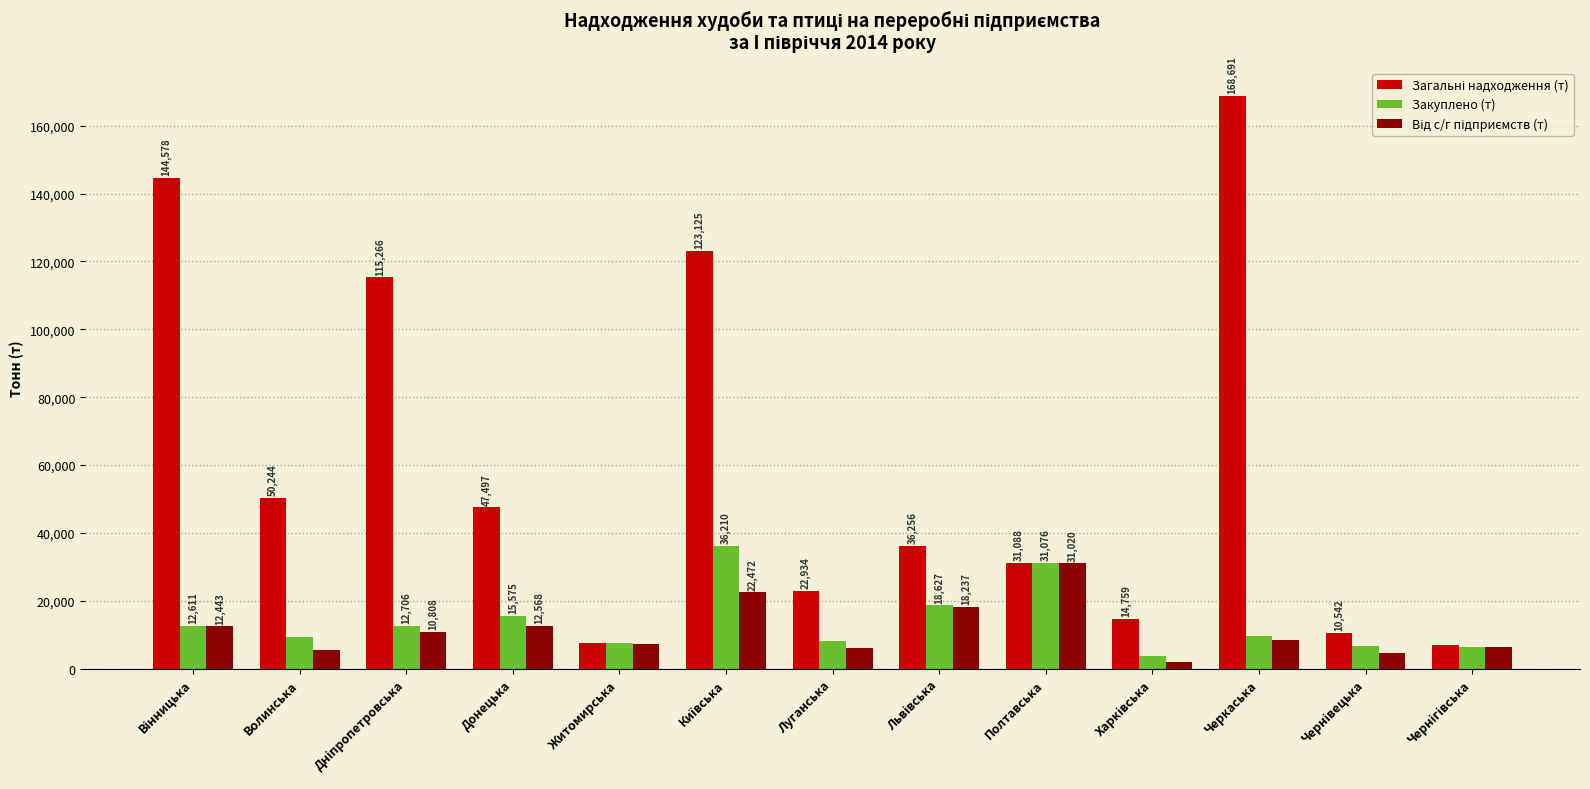

What is the smallest value displayed?

2020